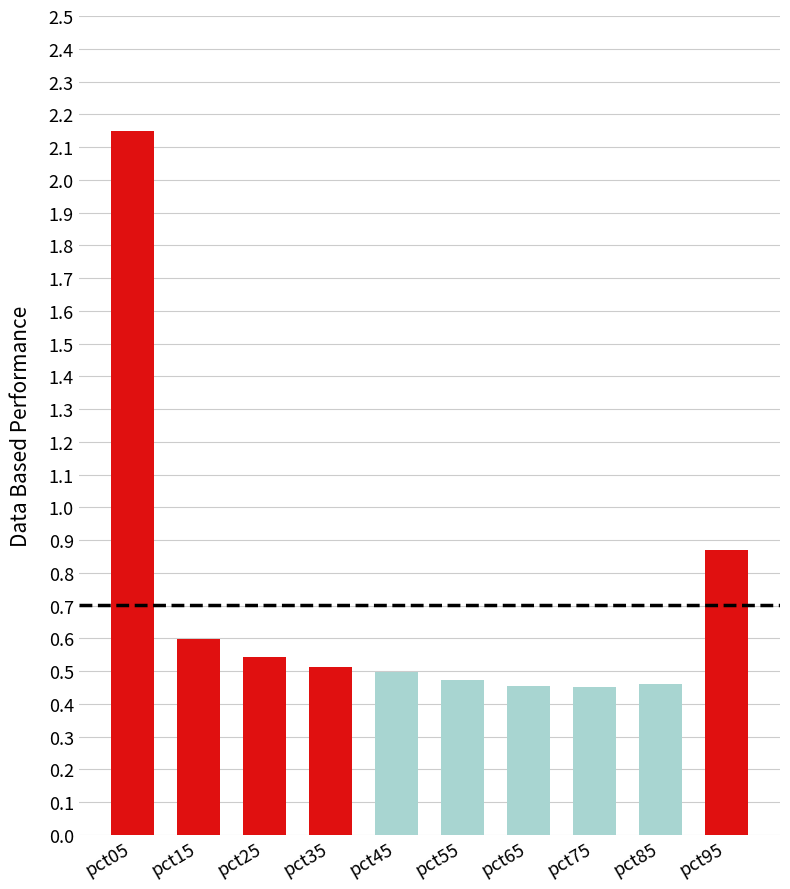

Which has a higher value, pct55 or pct15?

pct15